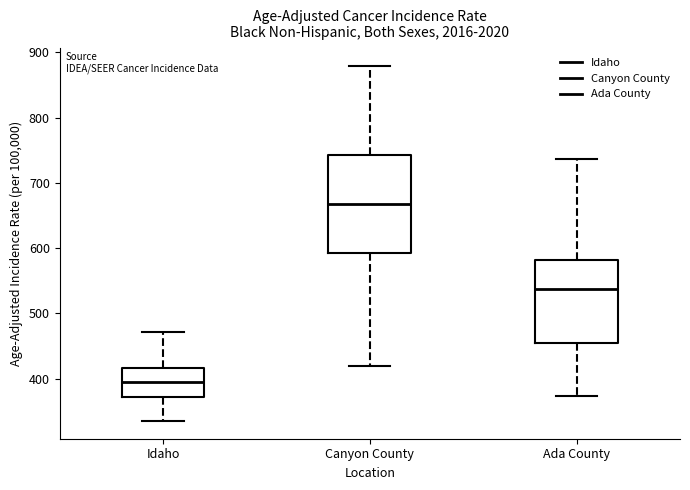

Which box's median line is the lowest?

Idaho